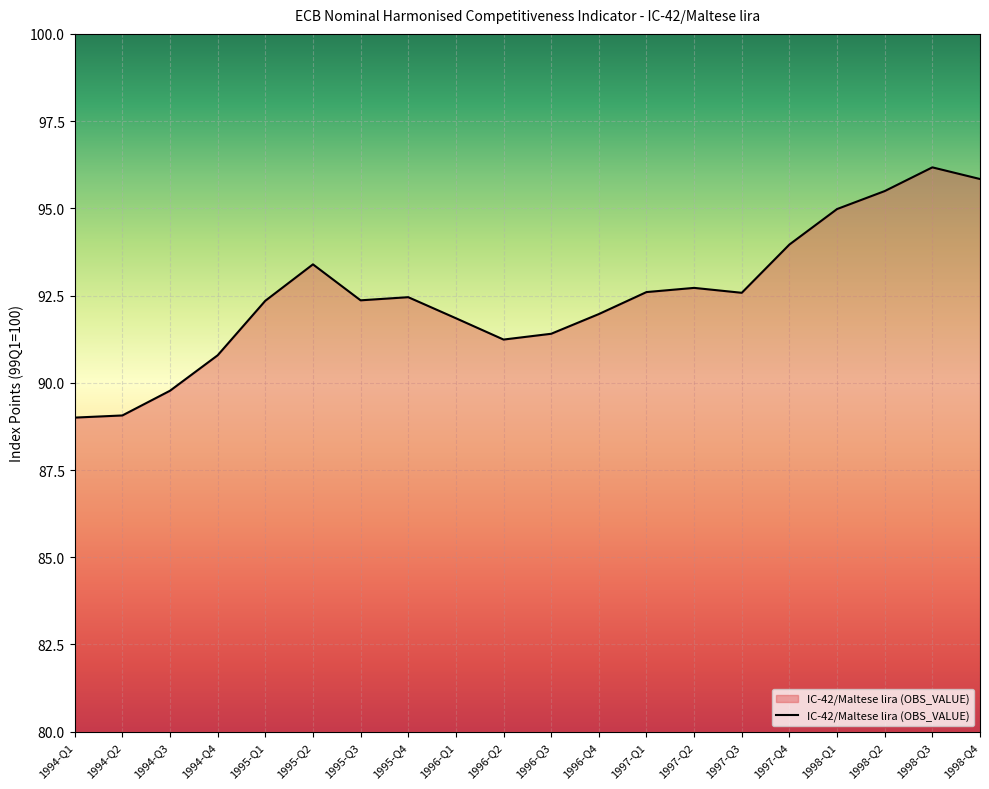

What position from the left is 1998-Q2?

18